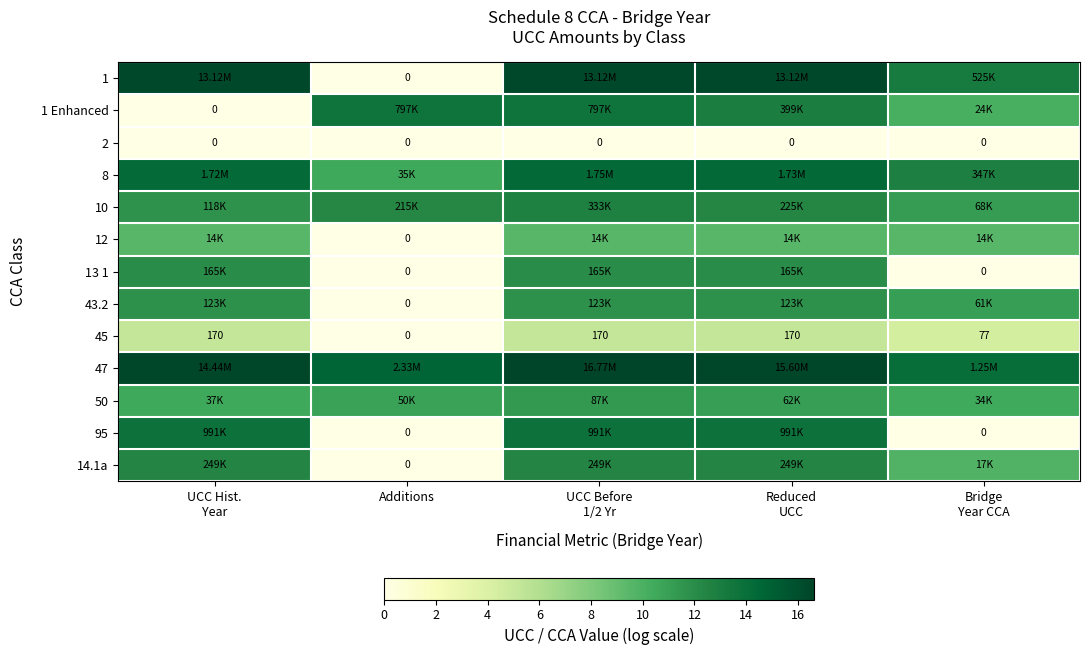

What is the approximate value of 8 at UCC Before 1/2 Yr?

14.4